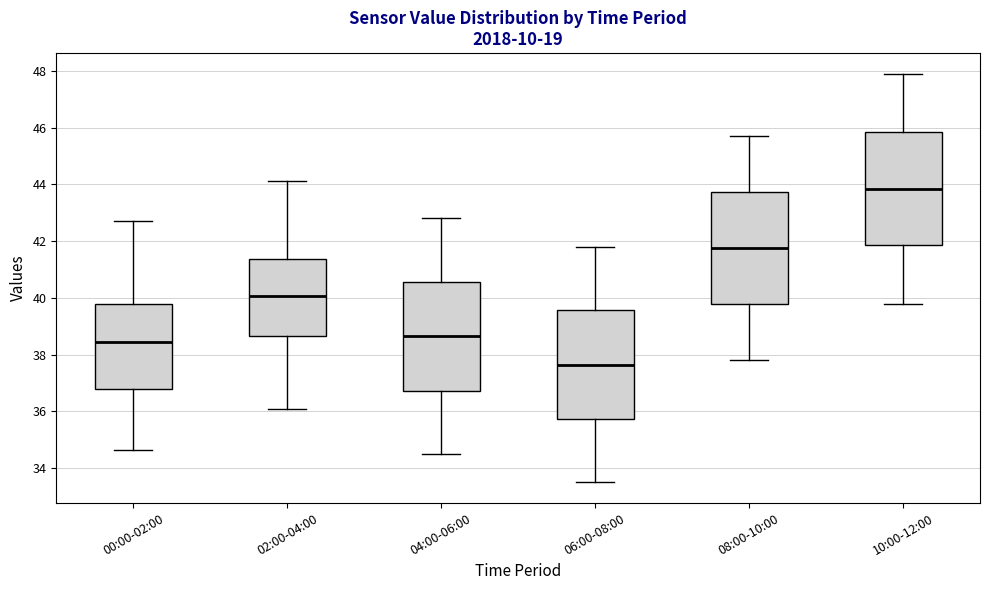

Where is the upper edge of the box for 04:00-06:00 on the y-axis? The values are not printed on the chart, so give them approximately, as read against the axis.

40.6